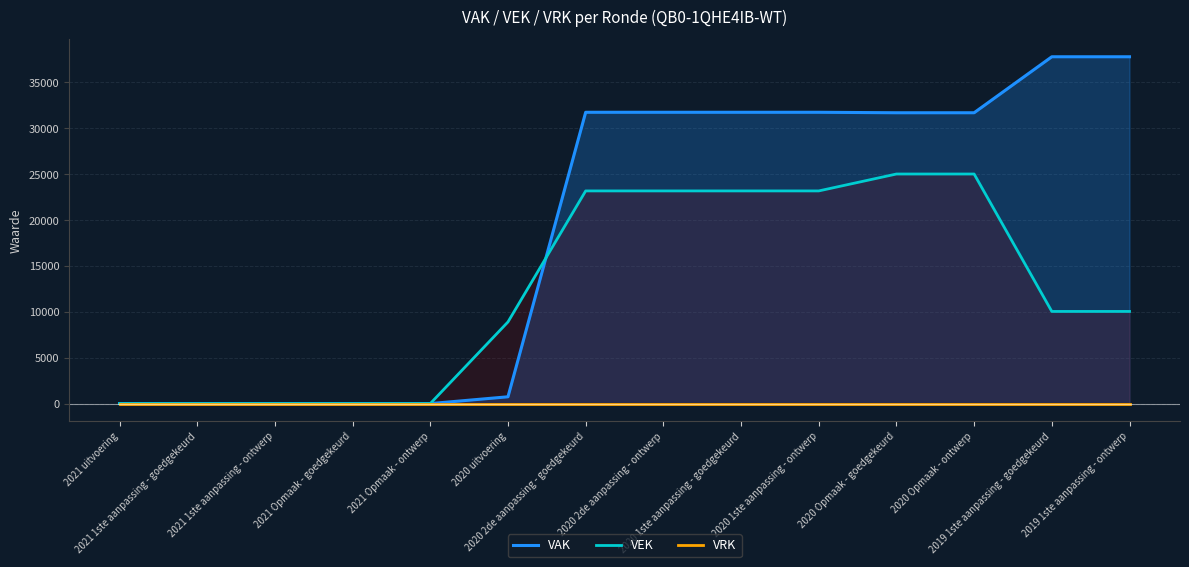

Does the chart display data point markers on the line(s)?

No